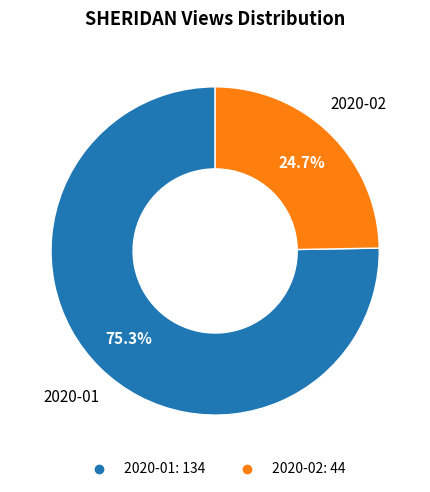

Is there a majority slice in this chart?

Yes